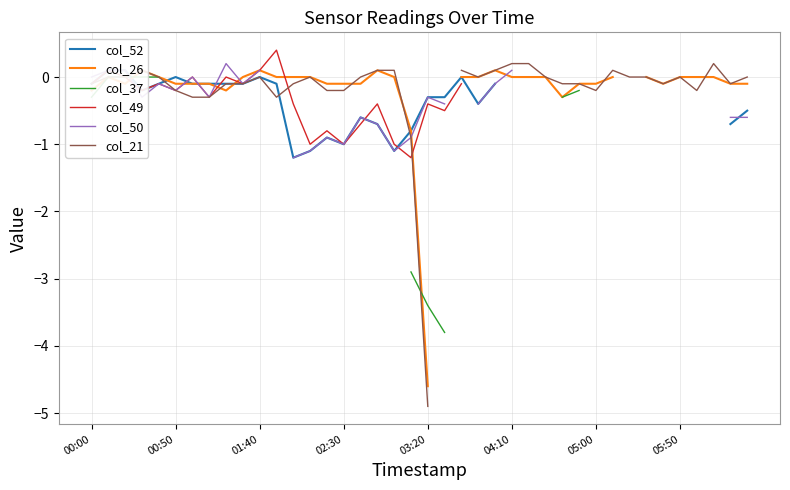

Is it true that col_26 equals -2.1 at 04:10?

False